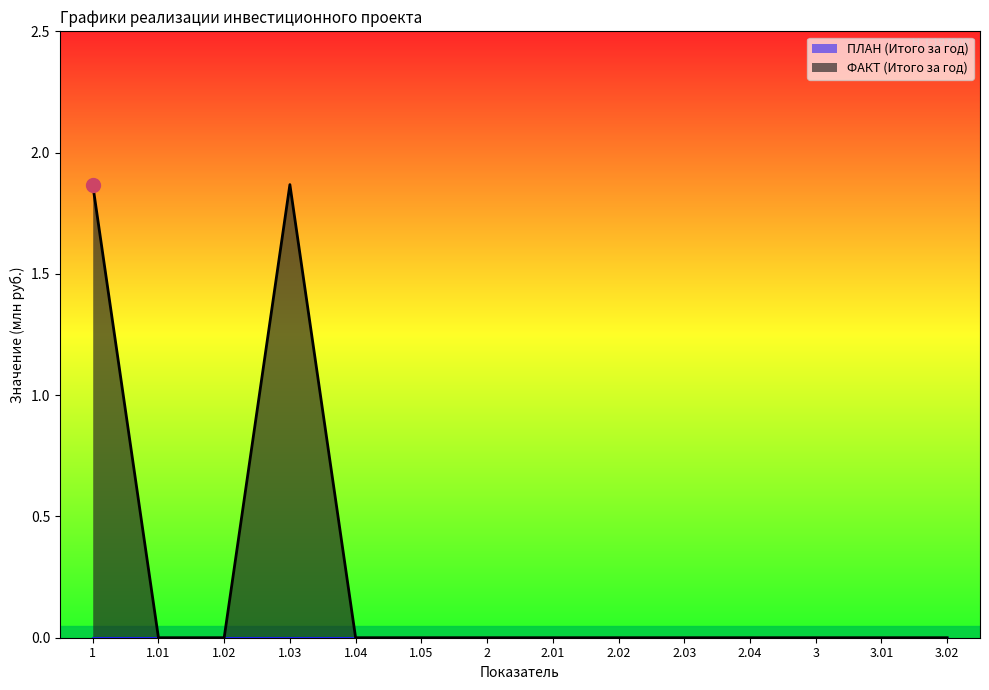

What is the difference between the second highest and minimum values?

1.9